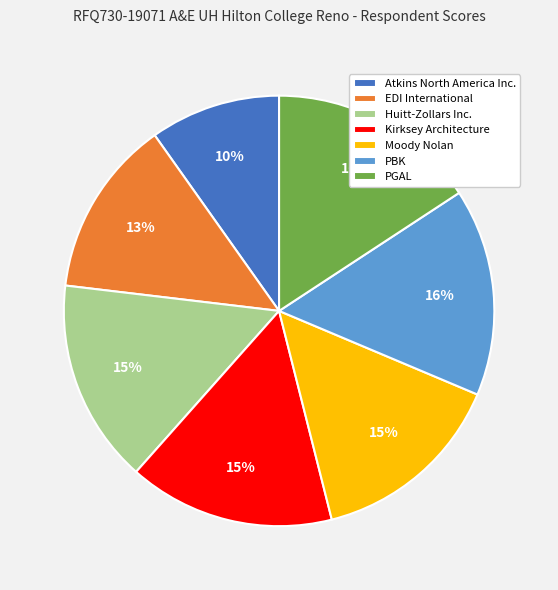

Is there a majority slice in this chart?

No